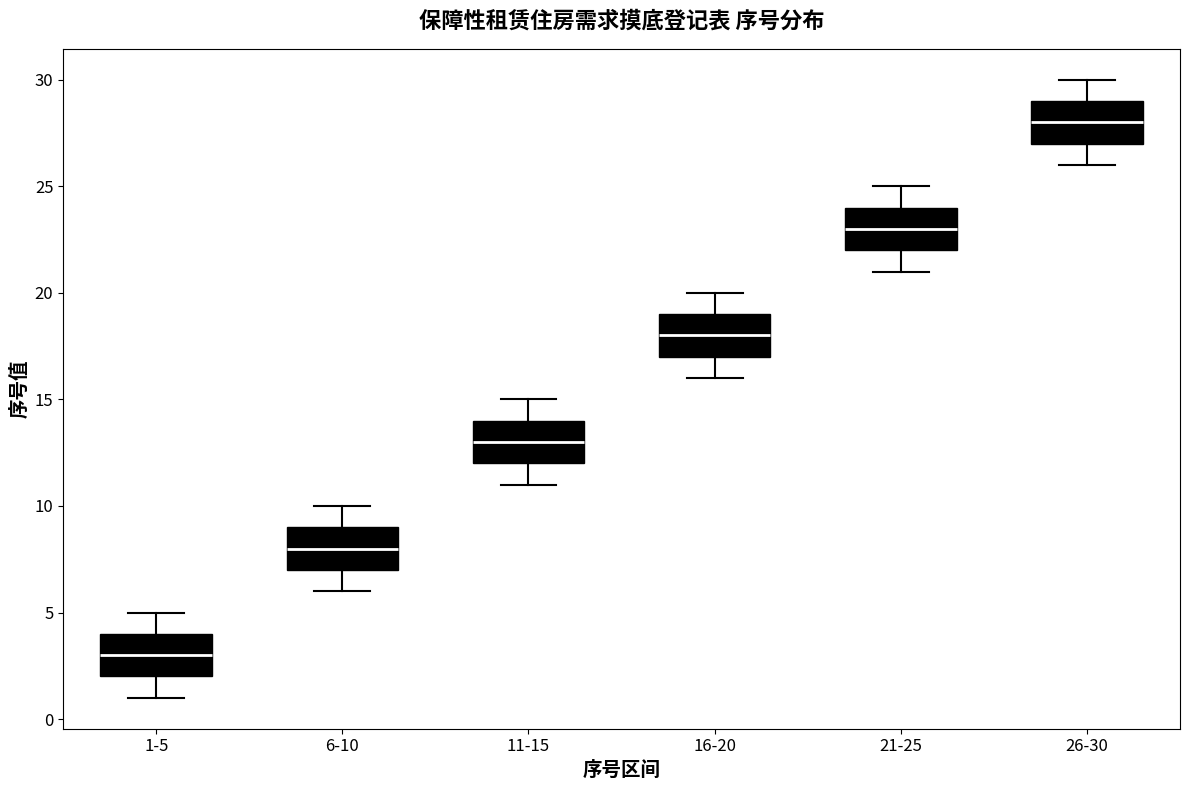

Reading left to right, transcribe this box plot: for each box, give where its median line is, the range the box spans, and where its two whiskers end, as read against the y-axis. The values are not printed on the chart, so give them approximately, as read against the axis.

1-5: median 3, box 2 to 4, whiskers 1 to 5
6-10: median 8, box 7 to 9, whiskers 6 to 10
11-15: median 13, box 12 to 14, whiskers 11 to 15
16-20: median 18, box 17 to 19, whiskers 16 to 20
21-25: median 23, box 22 to 24, whiskers 21 to 25
26-30: median 28, box 27 to 29, whiskers 26 to 30